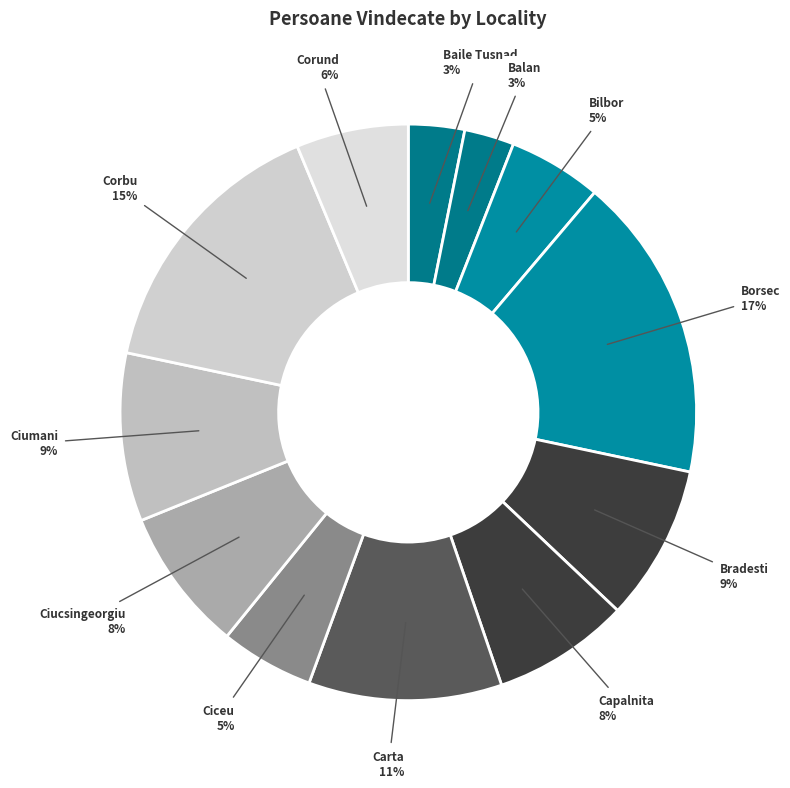

Does Corund account for over 50% of the chart?

No